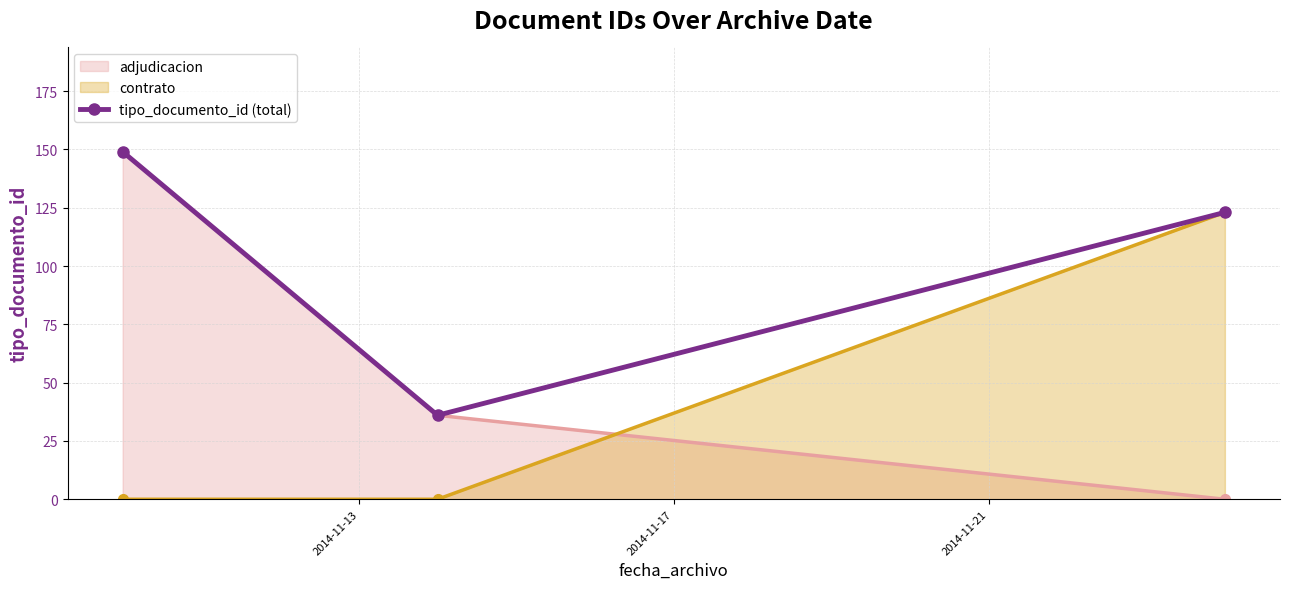

Rank the series by their average value, from highest to lowest.

tipo_documento_id (total), adjudicacion, contrato